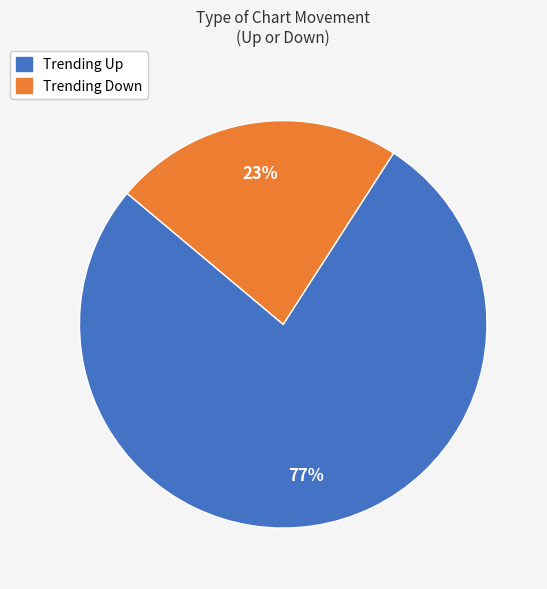

Count the number of slices in the pie.

2